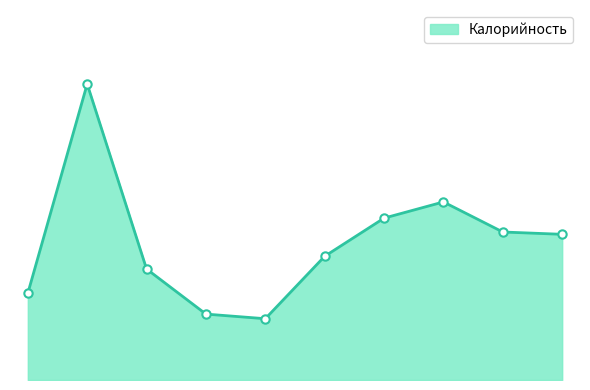

Does the chart have visible grid lines?

No